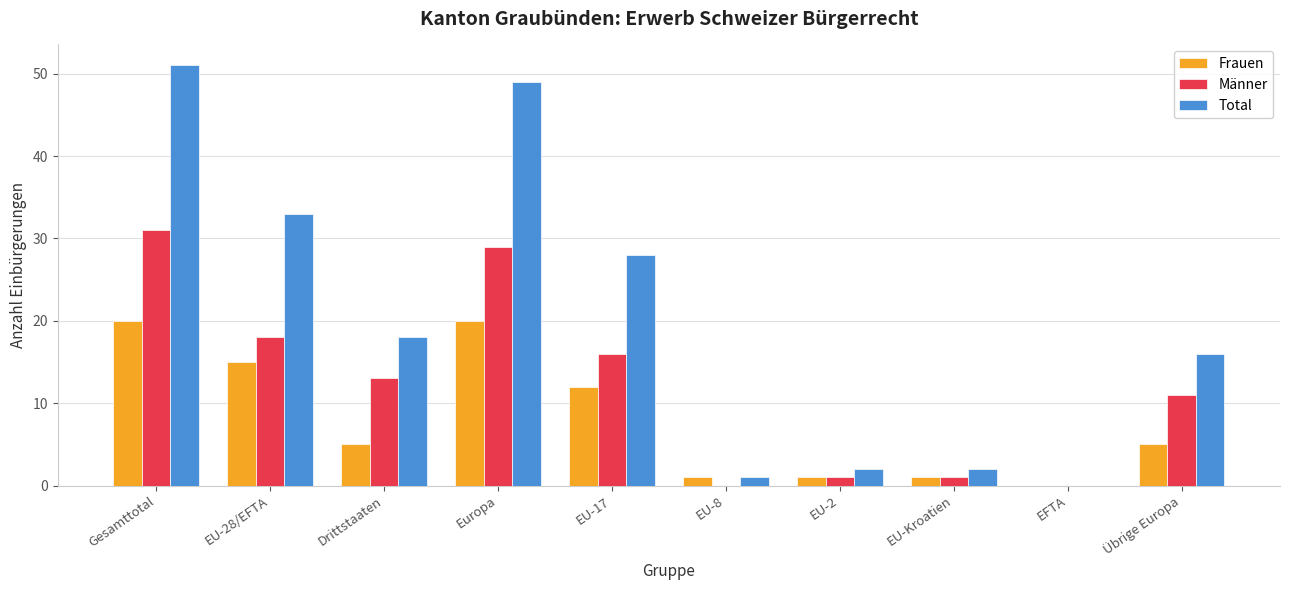

What are all the series names shown in the legend?

Frauen, Männer, Total